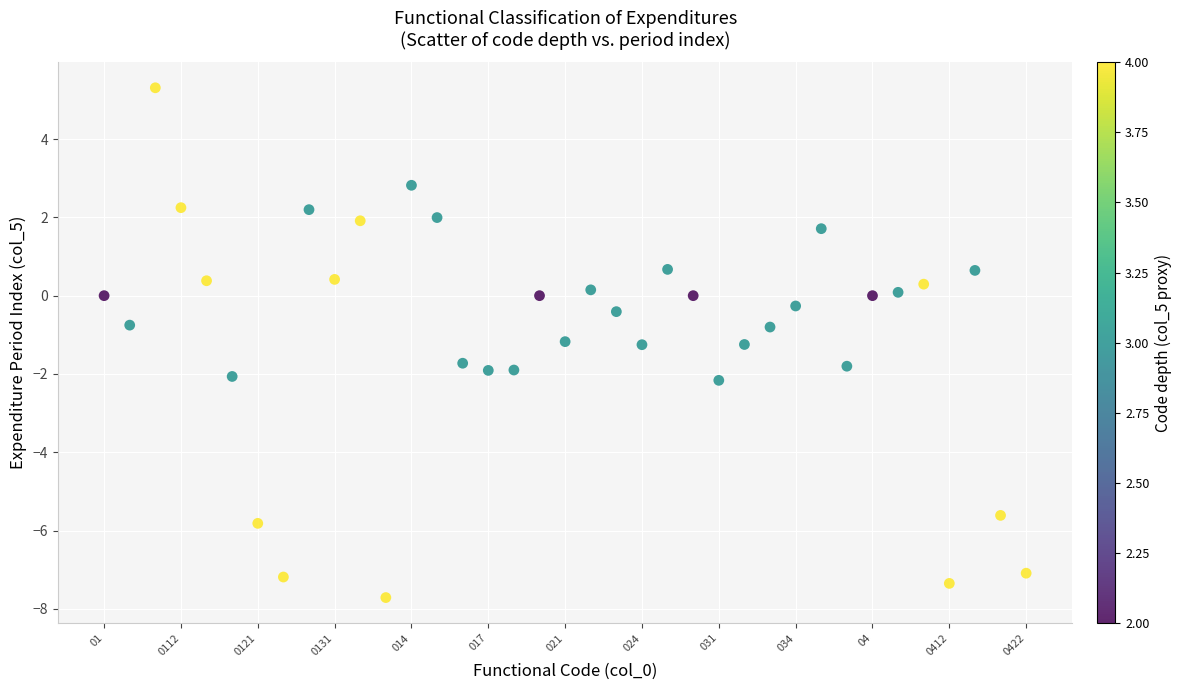

What is the range of Y values (max minus min)?

13.0